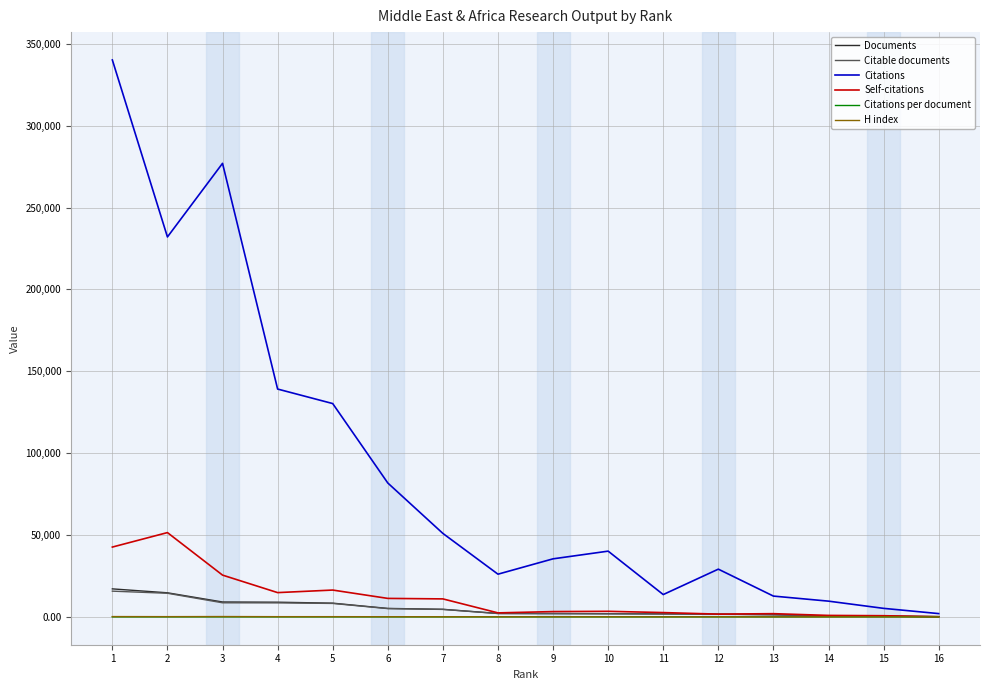

At which category is the sum across all series the highest?

1